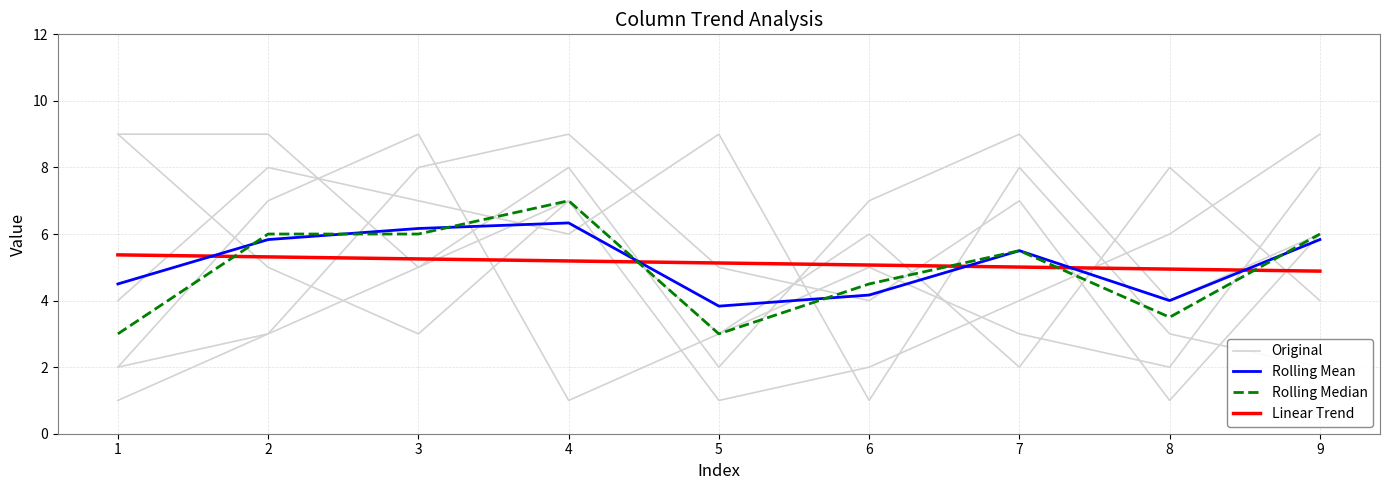

What is the average value of the Original series?

5.0